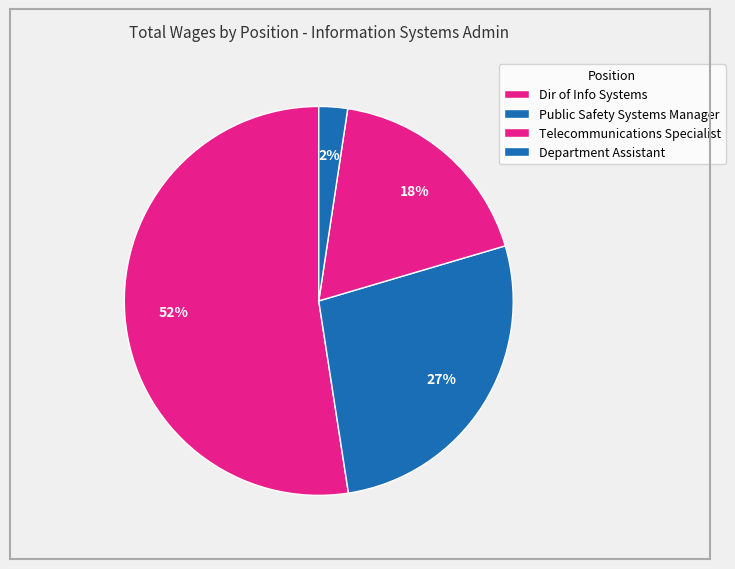

To the nearest percent, what is the difference between the Dir of Info Systems and Public Safety Systems Manager slice percentages?

25%